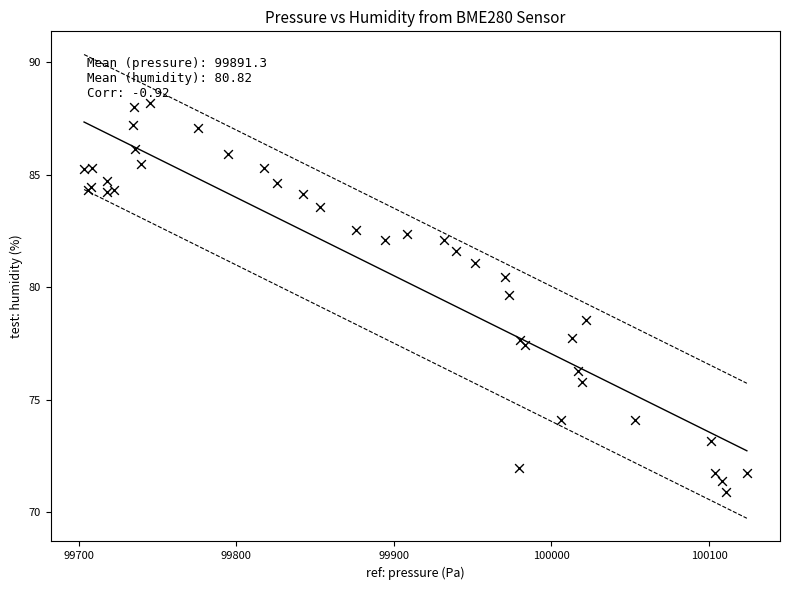

What Y value in the scatter plot is closest to 79?

78.6